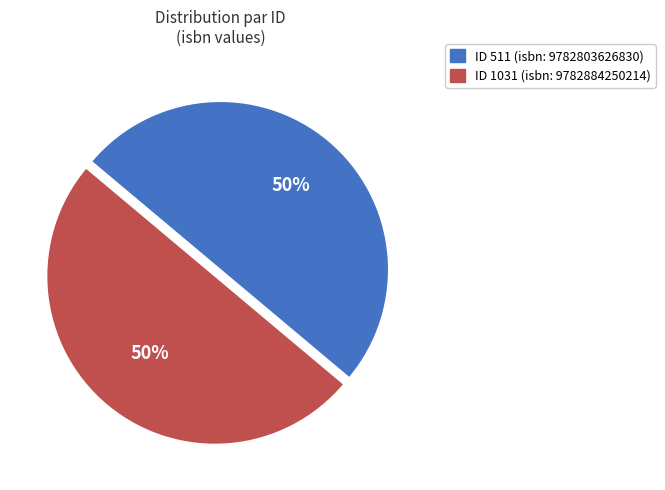

To the nearest percent, what is the average slice percentage?

50%